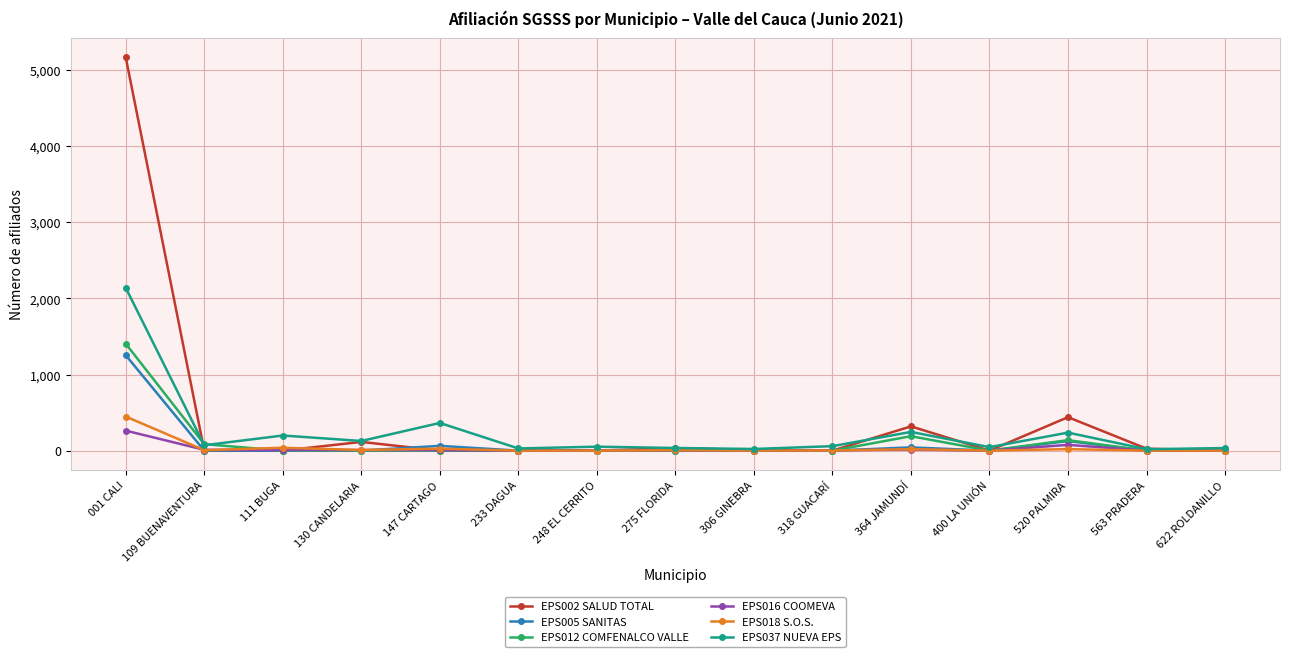

At which category does EPS002 SALUD TOTAL reach its first local peak?

130 CANDELARIA